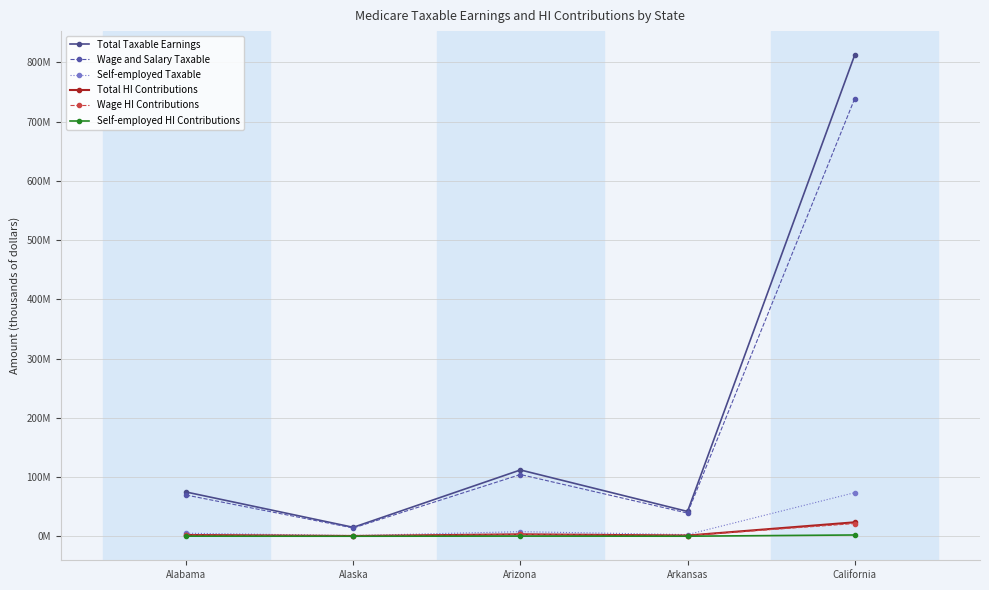

Is this an area chart (filled region under the line)?

No